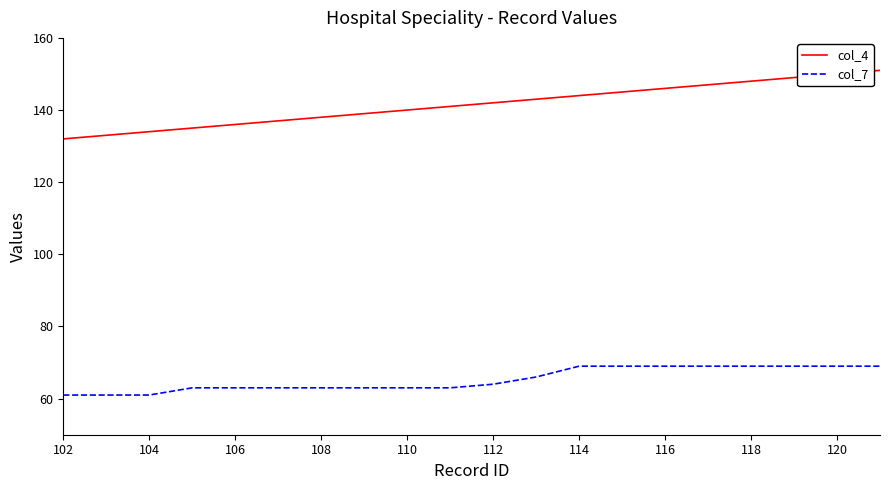

Which series has the largest range (max minus min)?

col_4